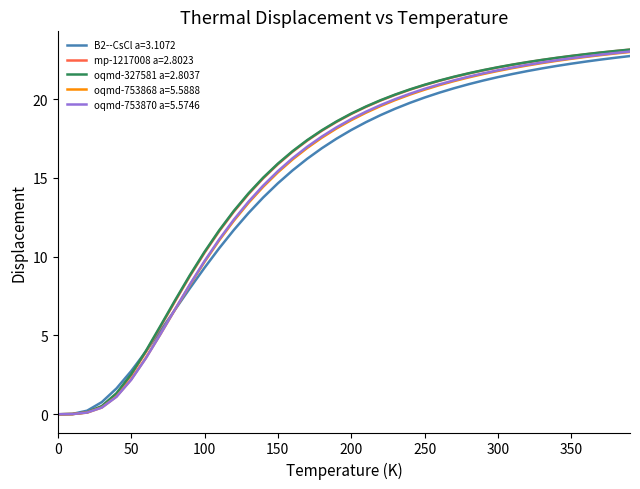

What is the maximum value for oqmd-753868 a=5.5888?

23.0